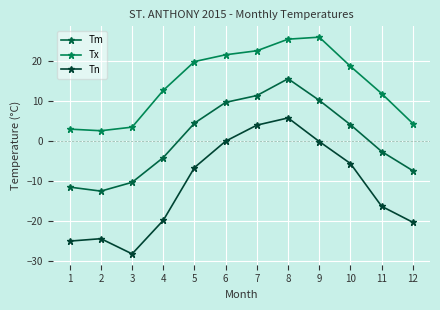

What are all the series names shown in the legend?

Tm, Tx, Tn